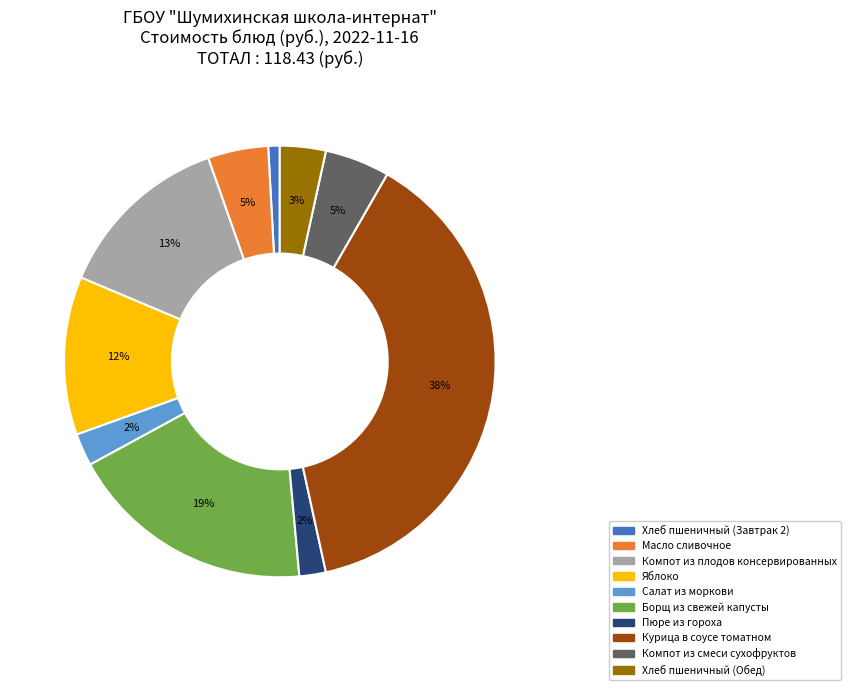

To the nearest percent, what percentage of the pie is Пюре из гороха?

2%